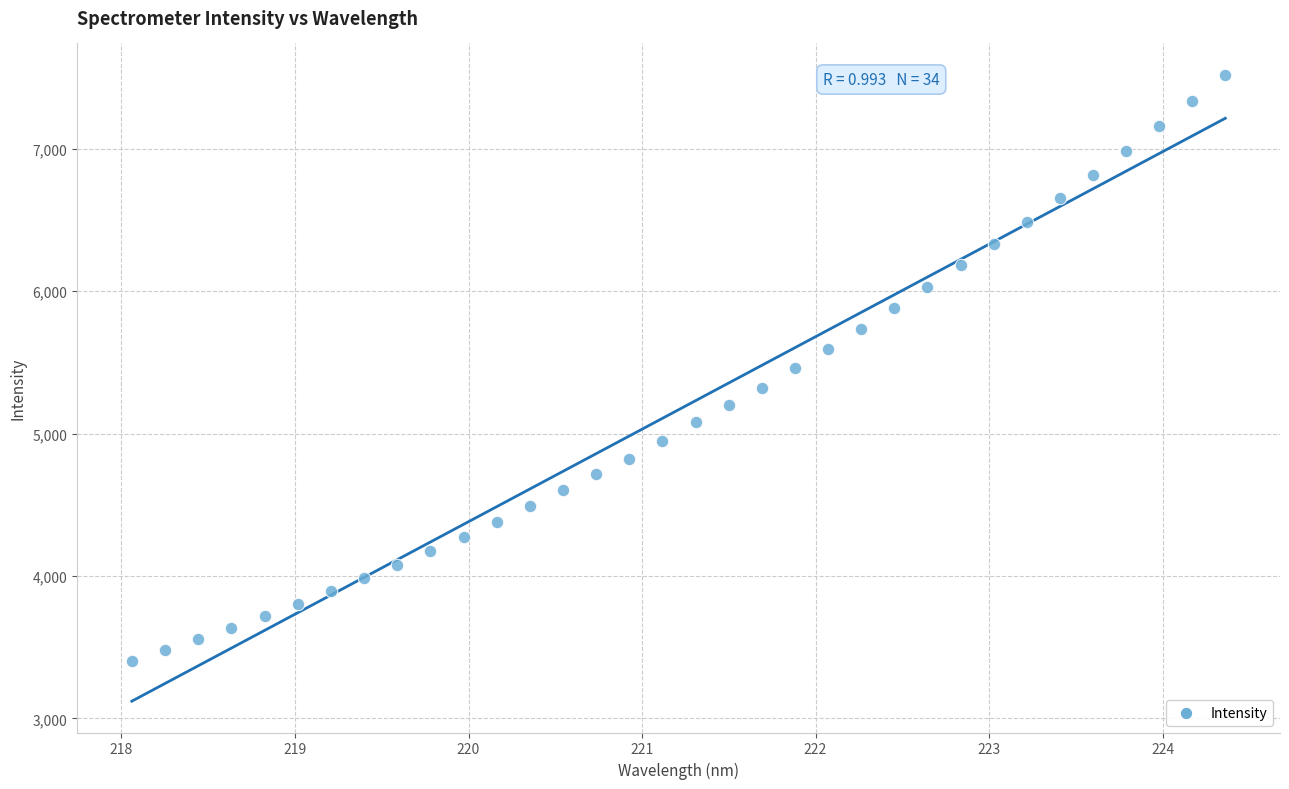

What is the range of X values (max minus min)?

6.3